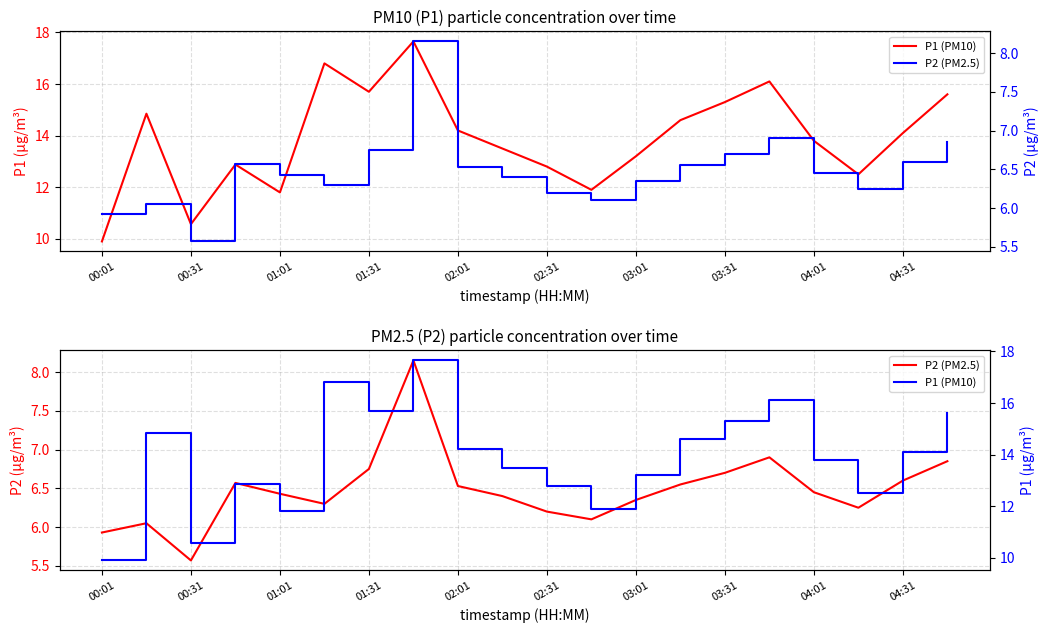

What is the value of the P1 (PM10) point at the 12th from the left?

11.9